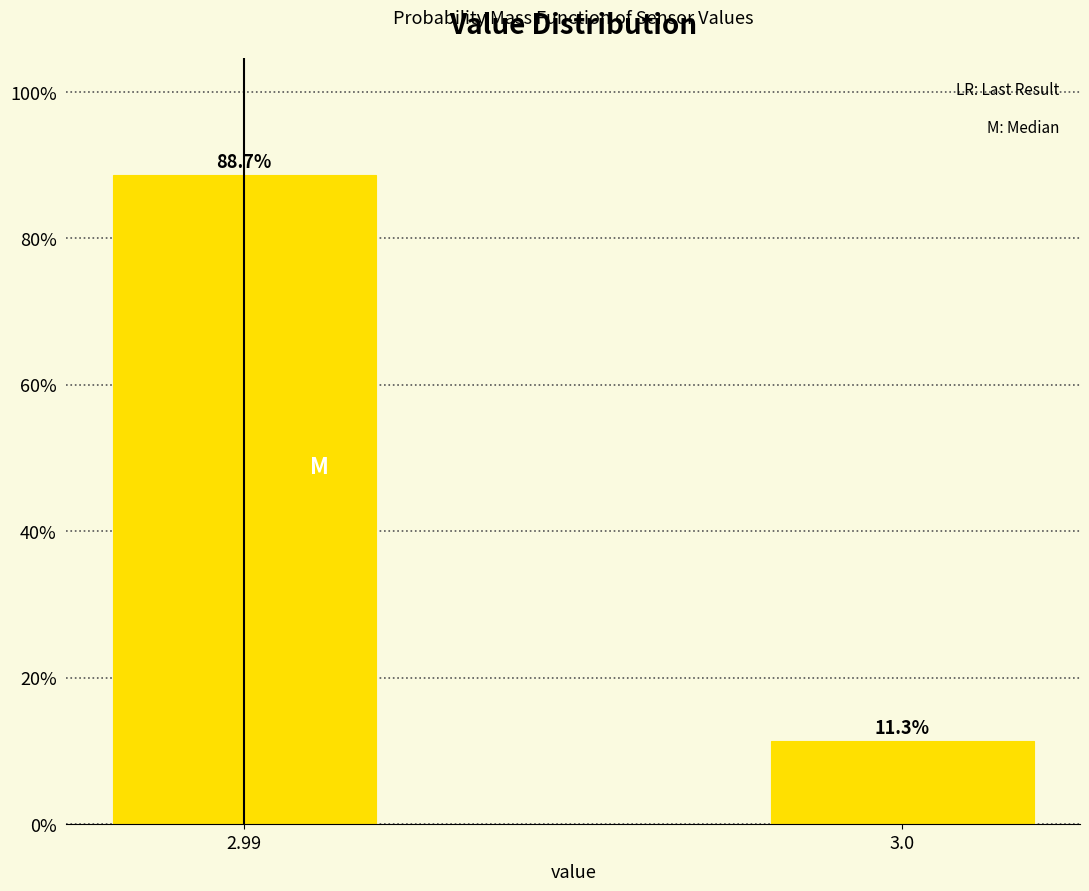

Reading right to left, list all the values displayed in this chart.

3.0=11.3	2.99=88.7